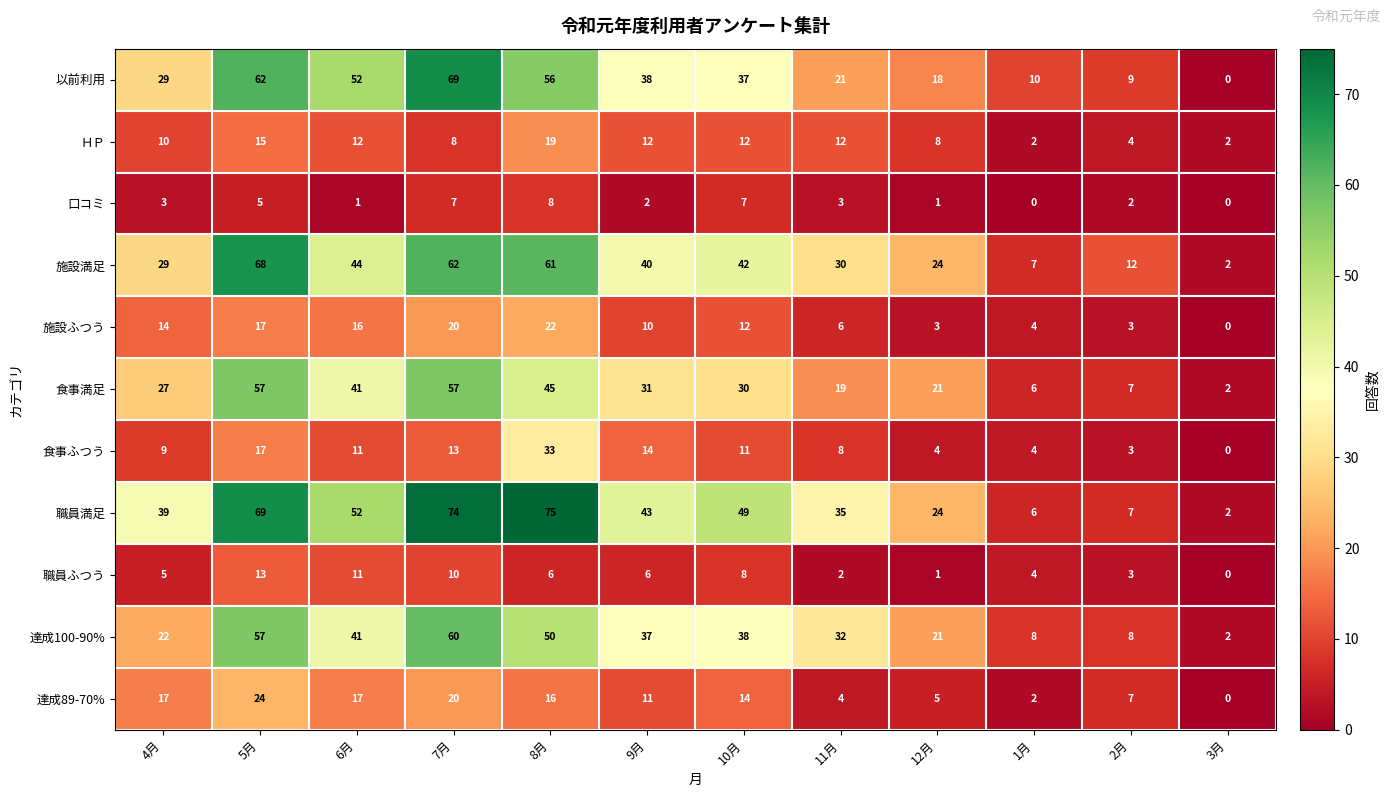

Between 6月 and 8月, which series saw the biggest shift?

職員満足